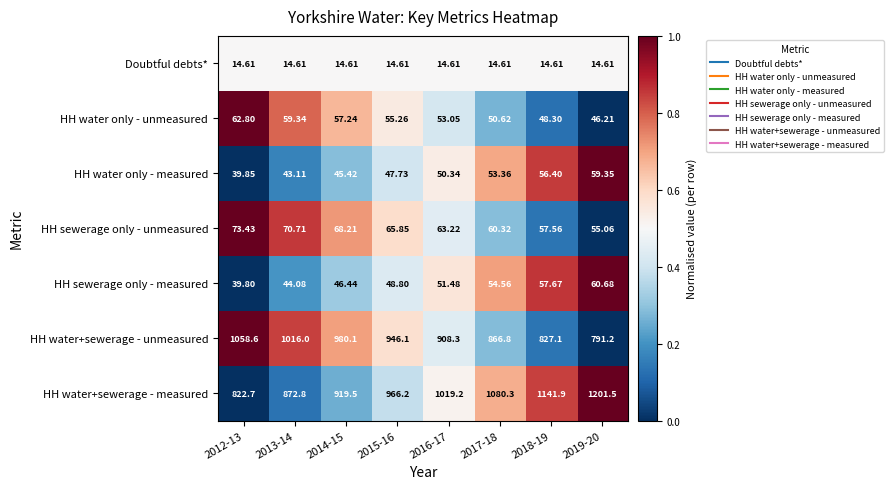

Which series has the largest total across all categories?

HH water+sewerage - measured